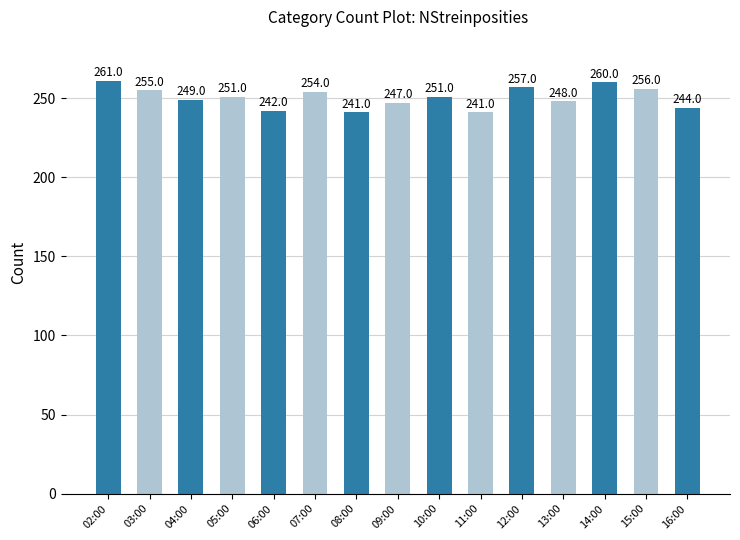

What is the sum of the values at 10:00 and 06:00?

493